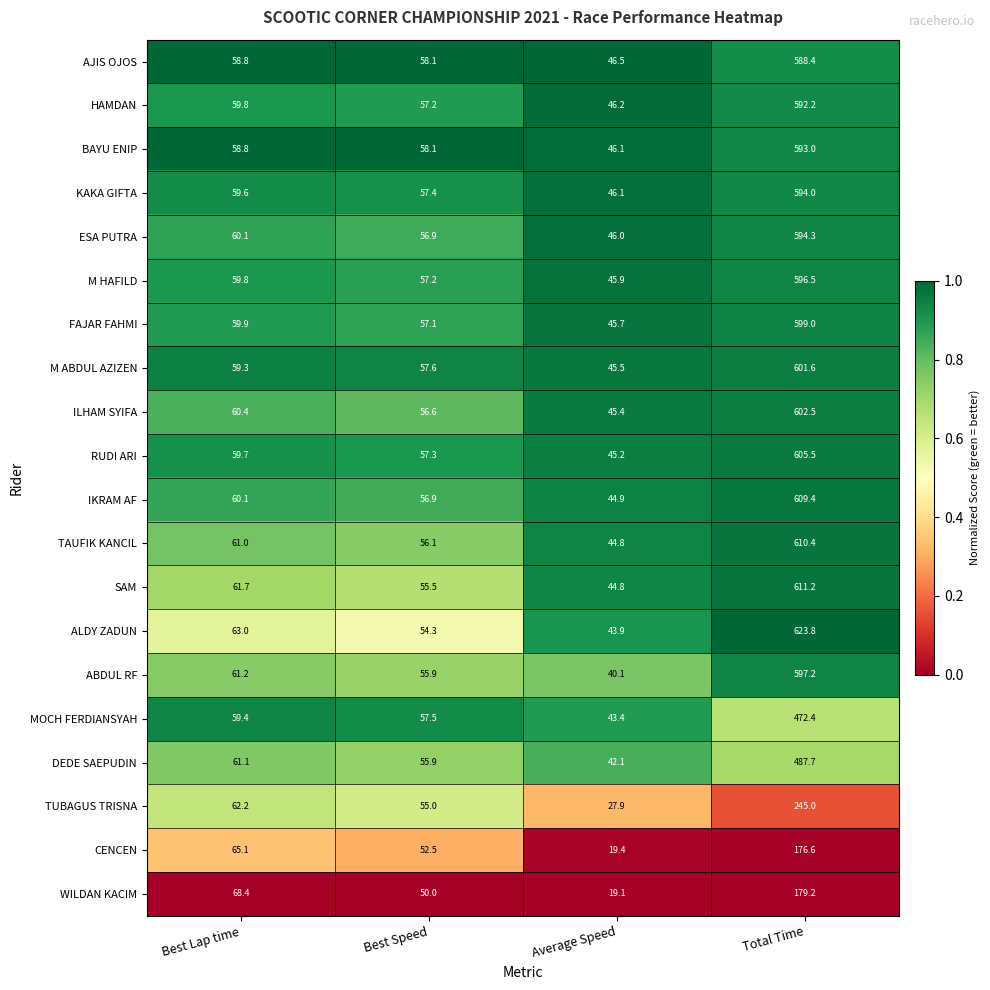

Where does the RUDI ARI series first go above 59?

Best Lap time